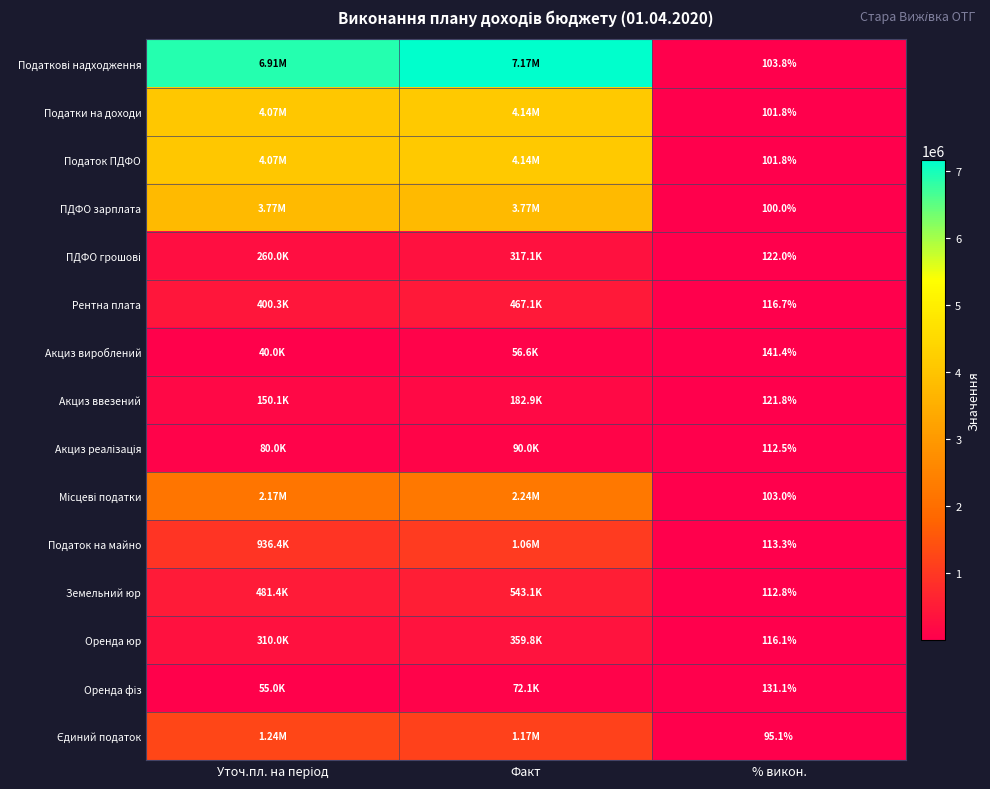

What is the highest value of the Податки на доходи series?

4138951.1